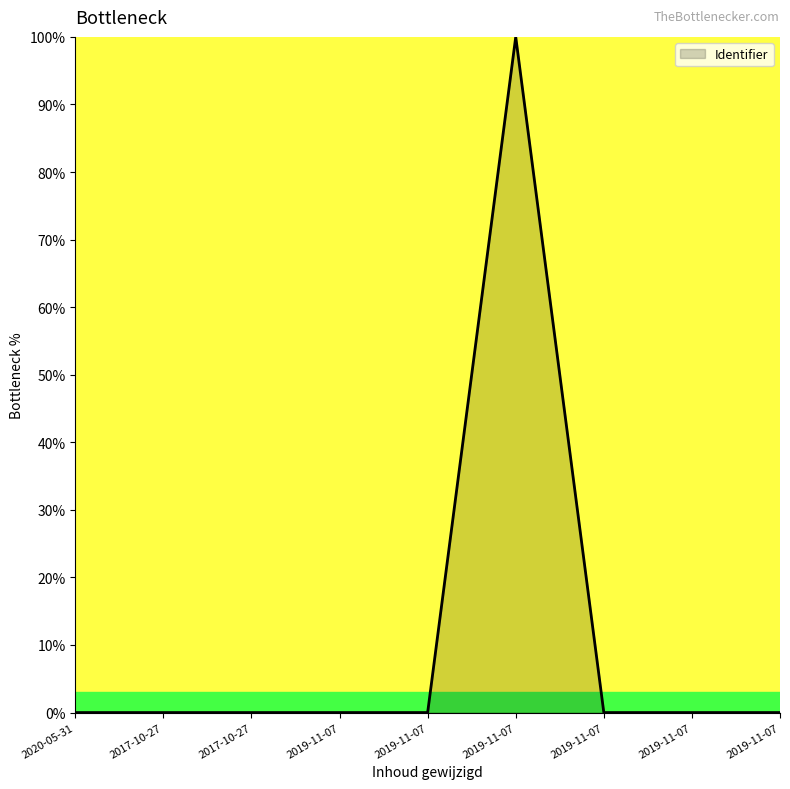

How many points are lower than both their immediate neighbors (excluding endpoints)?

1